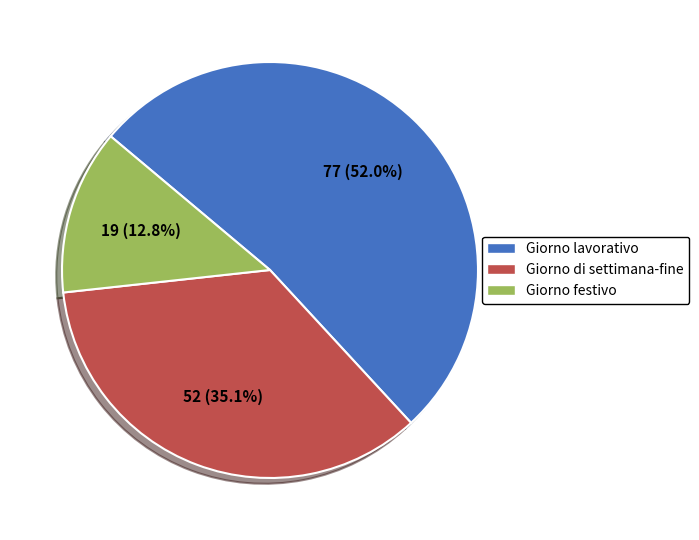

What is the total percentage of Giorno lavorativo and Giorno di settimana-fine?

87.2%